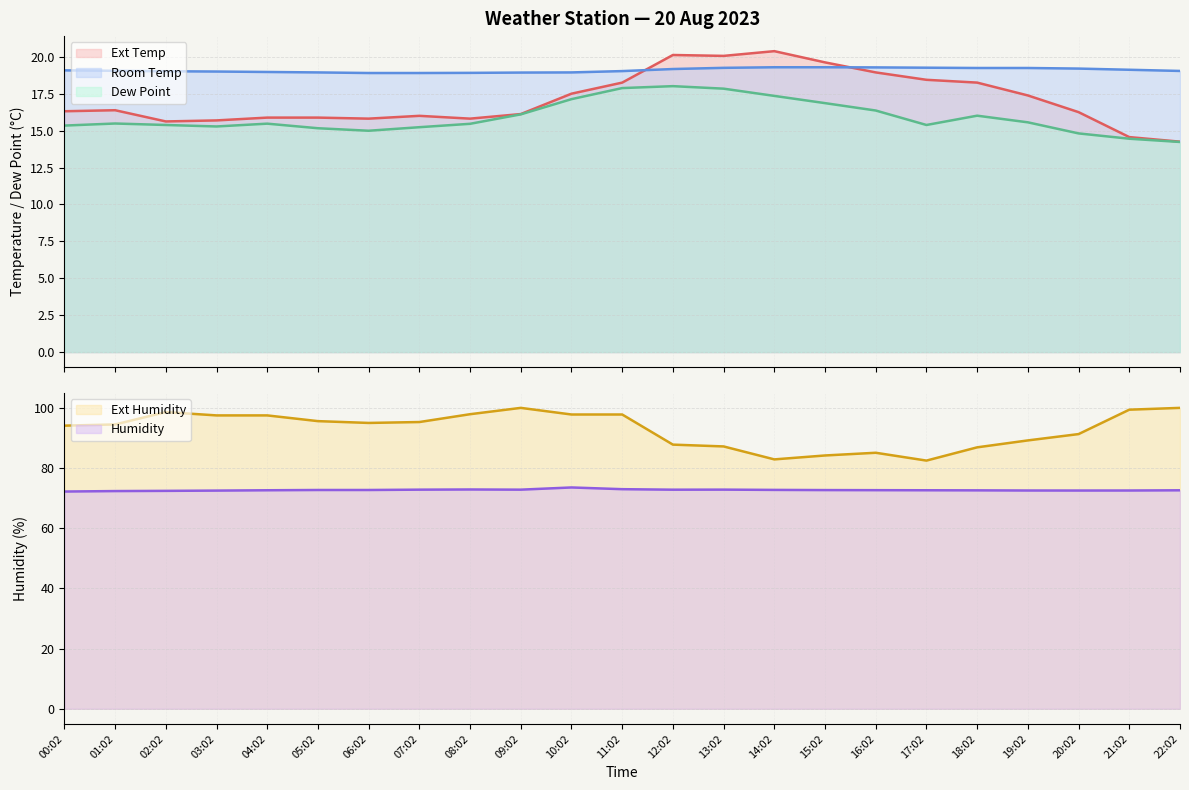

Is it true that Room Temp equals 19.0 at 02:02?

True